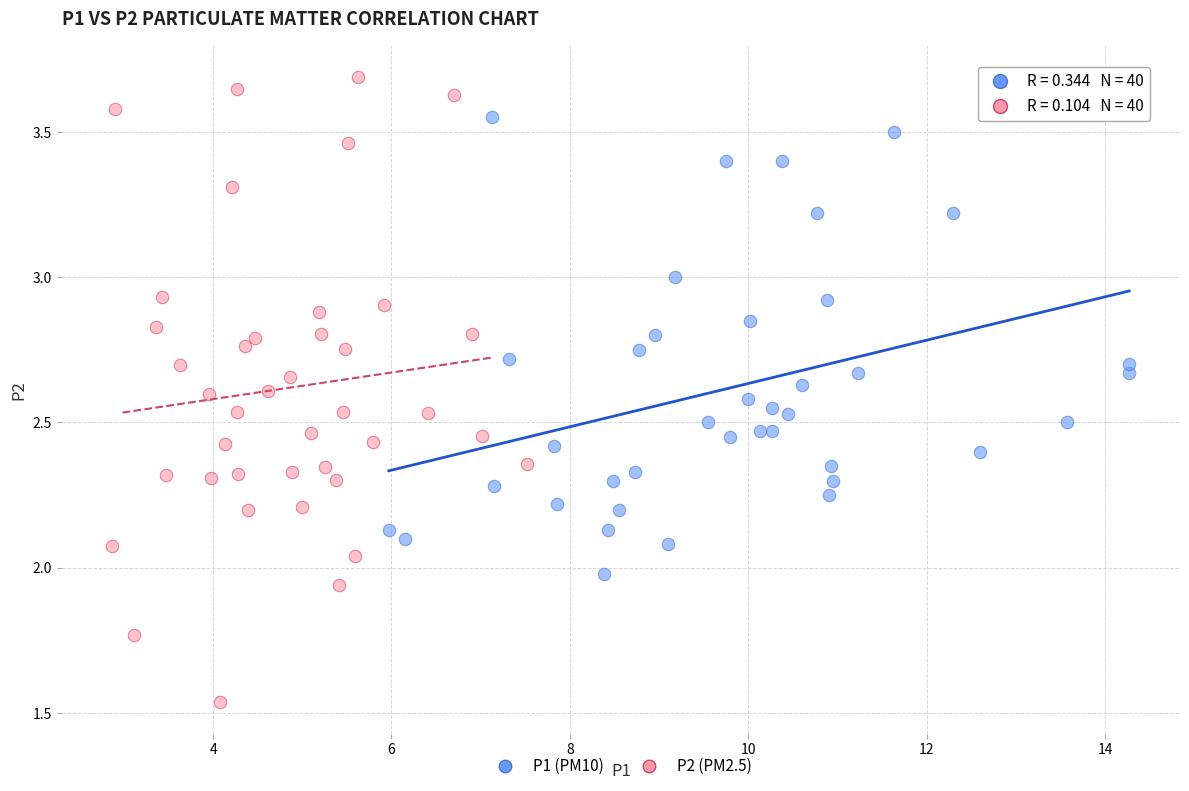

Which series reaches the minimum Y coordinate?

P2 (PM2.5)